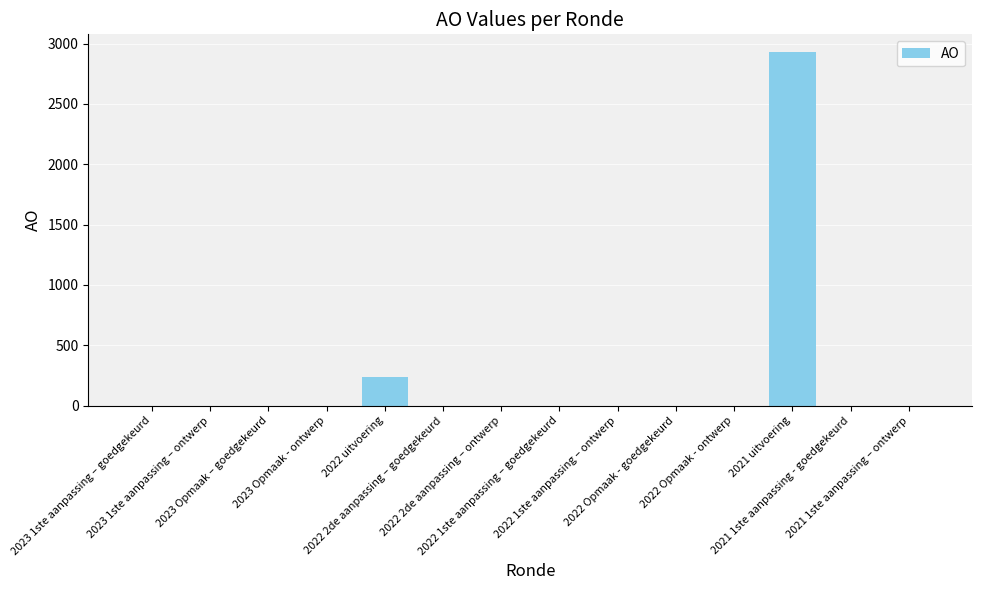

What is the average value?

226